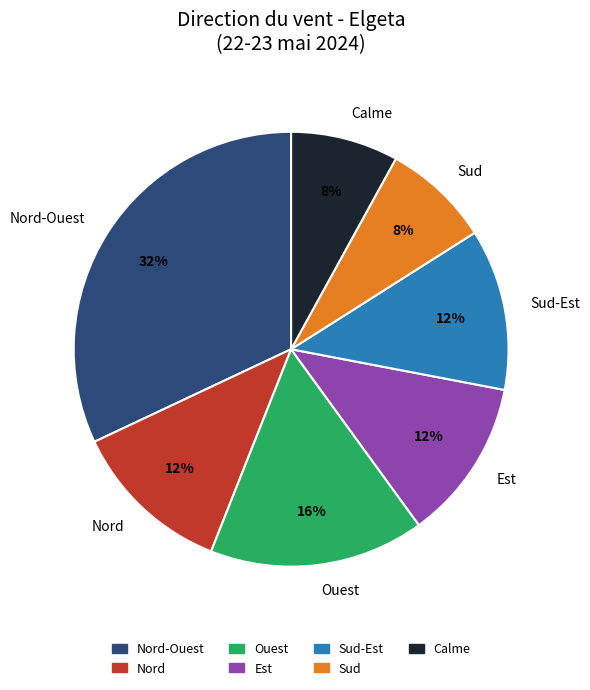

Does Nord-Ouest represent more than half of the total?

No